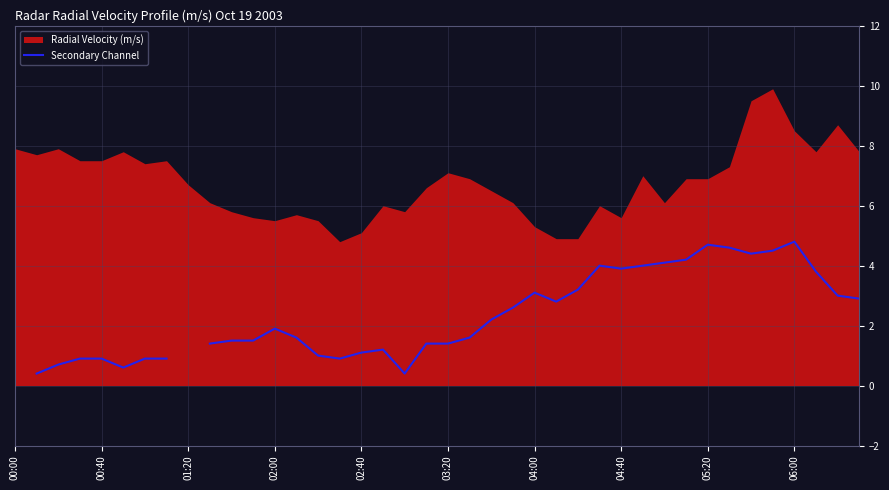

True or false: the data shows 1.0 at 14.

True